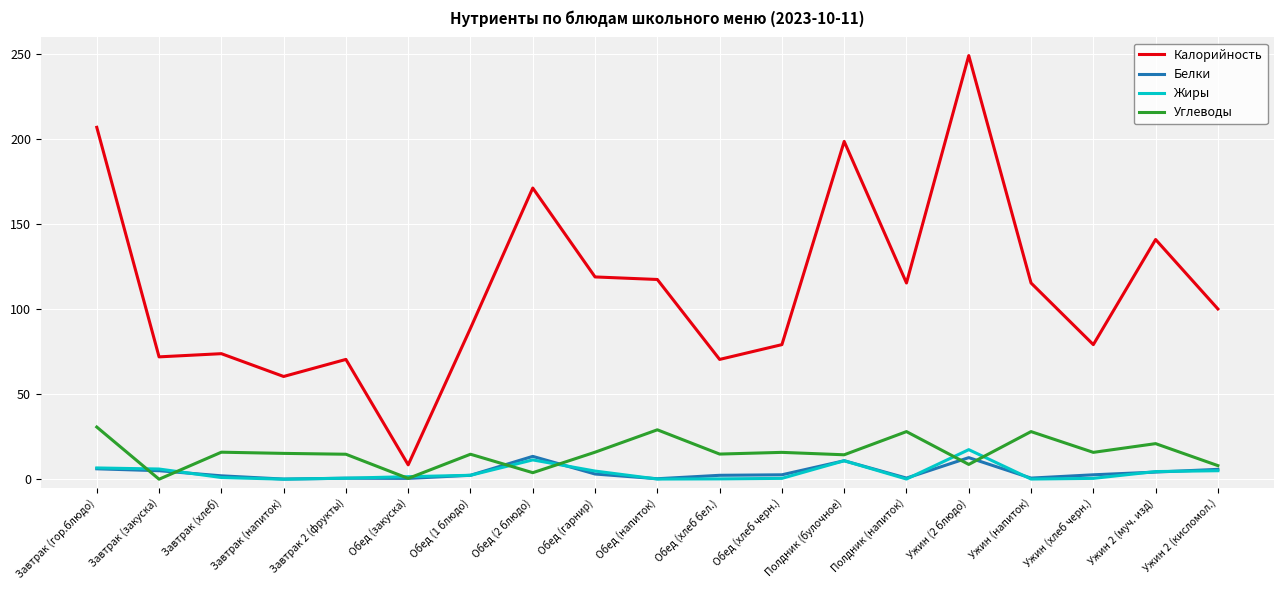

What is the difference between the maximum and minimum values in the Калорийность series?

240.8